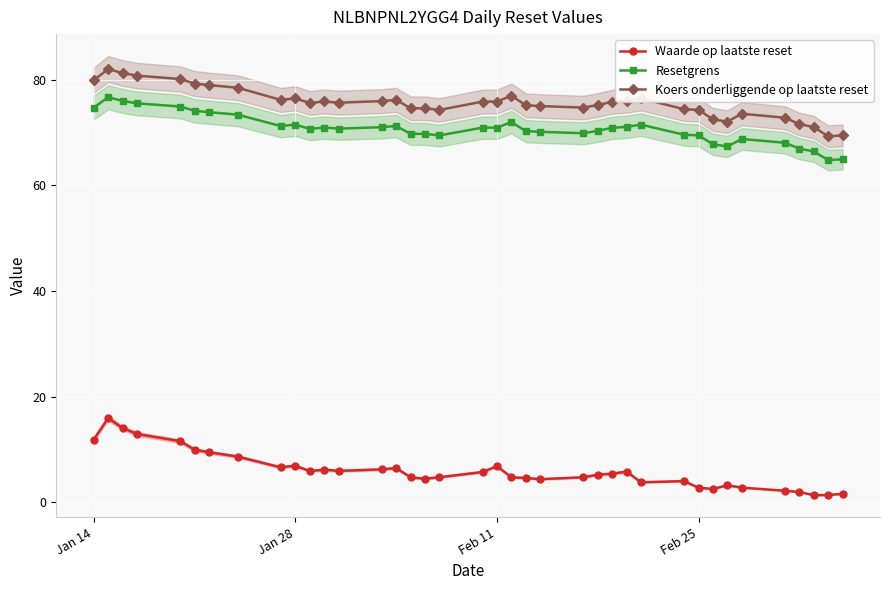

True or false: Koers onderliggende op laatste reset and Resetgrens intersect in this chart.

False